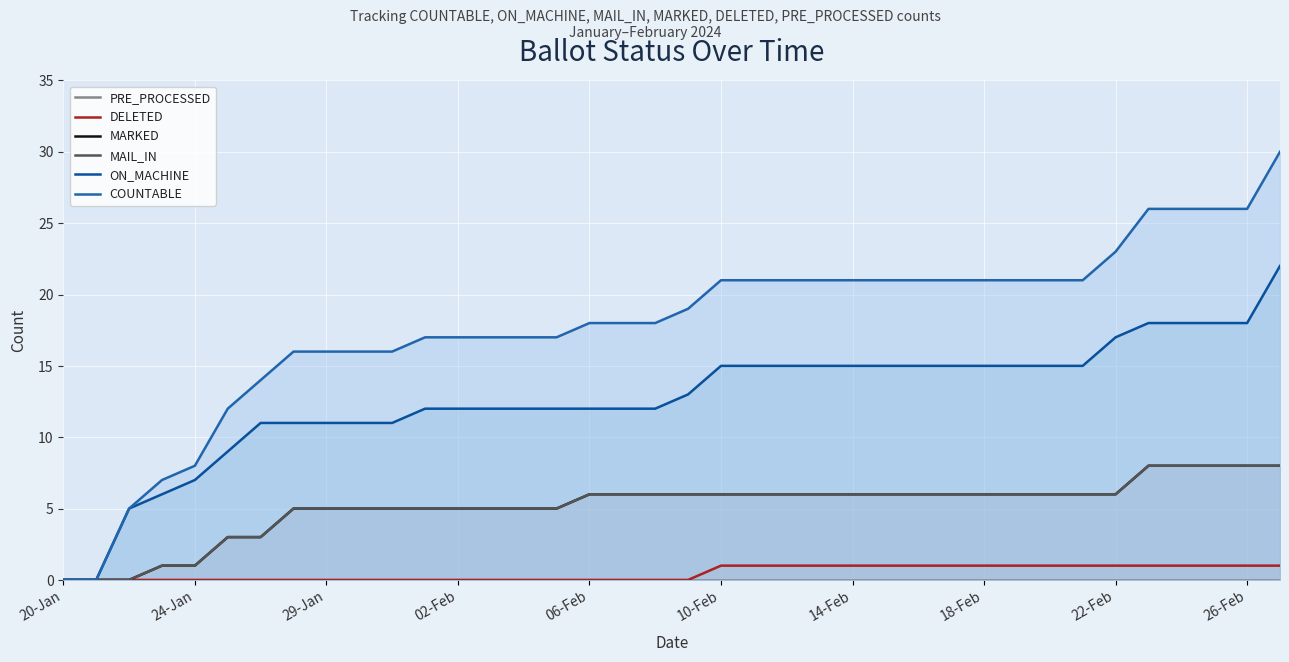

True or false: MAIL_IN has a value of 4 at 34.

False